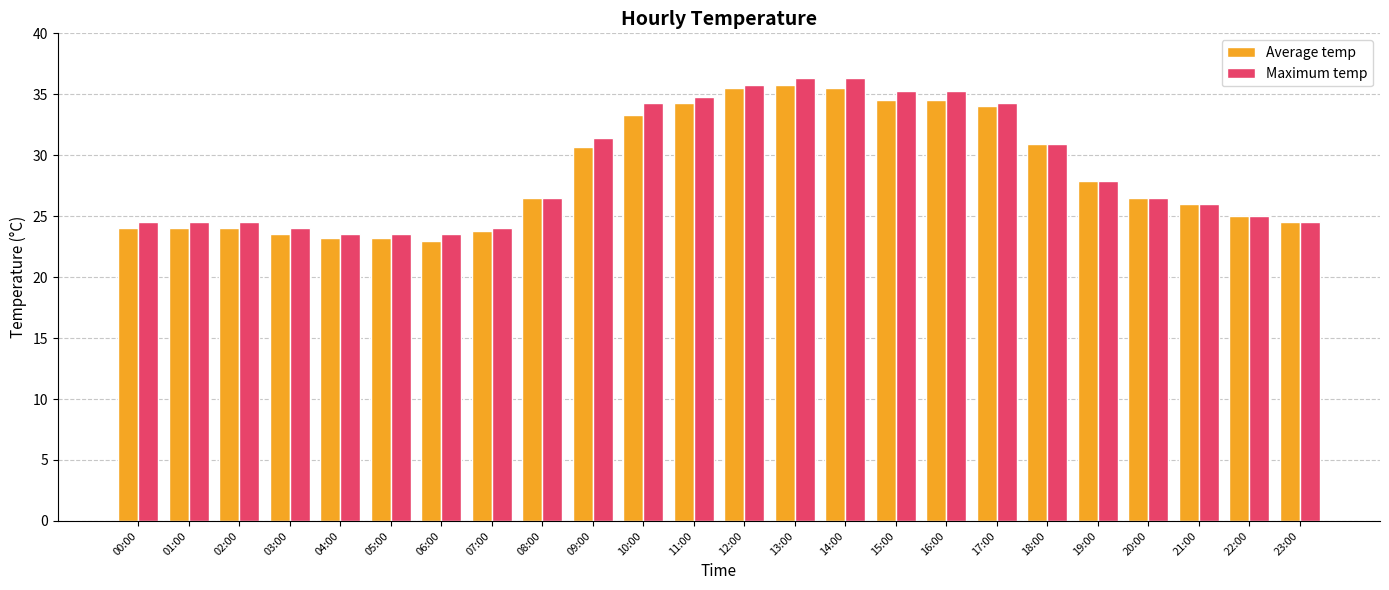

What is the spread (max minus min) of values at 11:00?

0.5